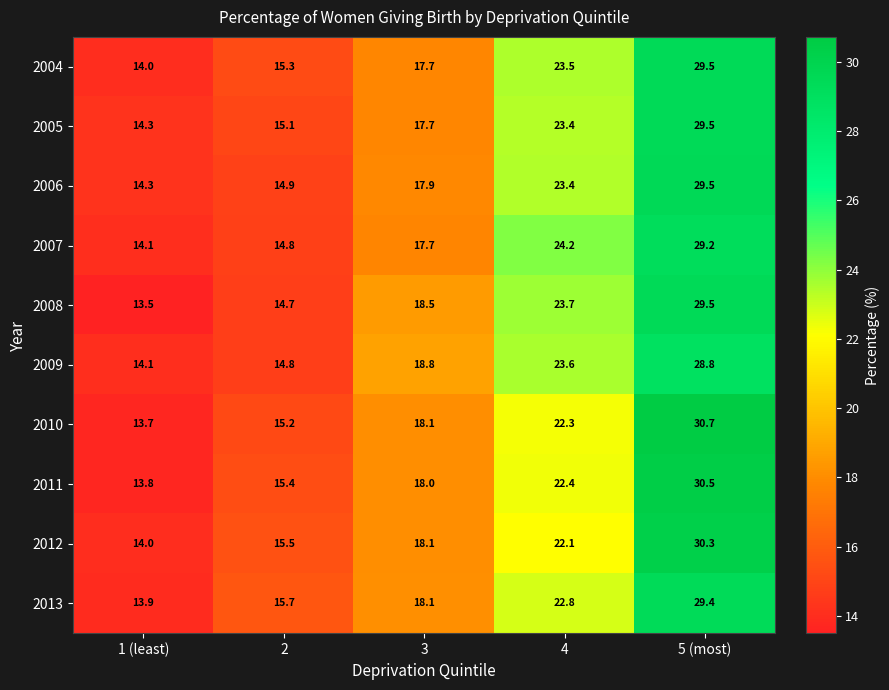

Where does the 2009 series first go above 18?

3